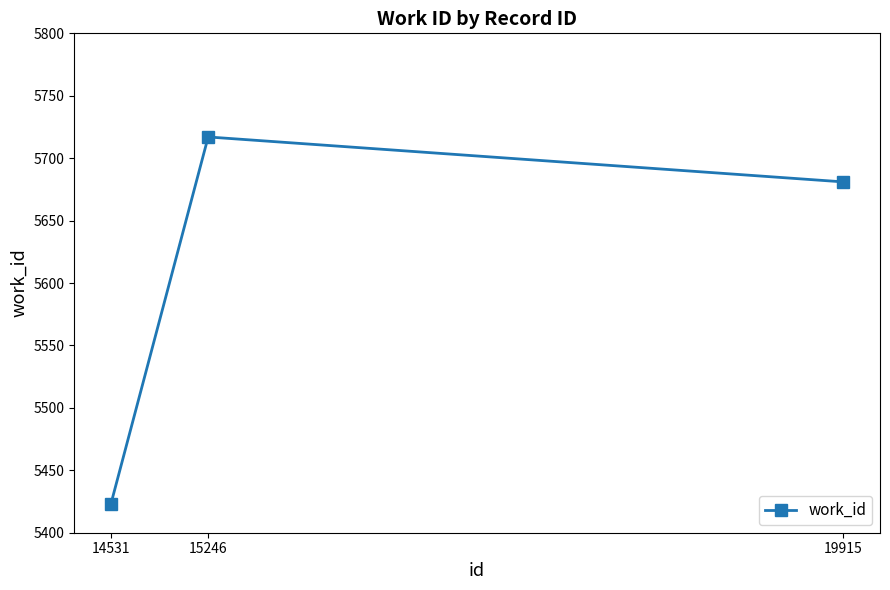

Which has a higher value, 15246 or 19915?

15246